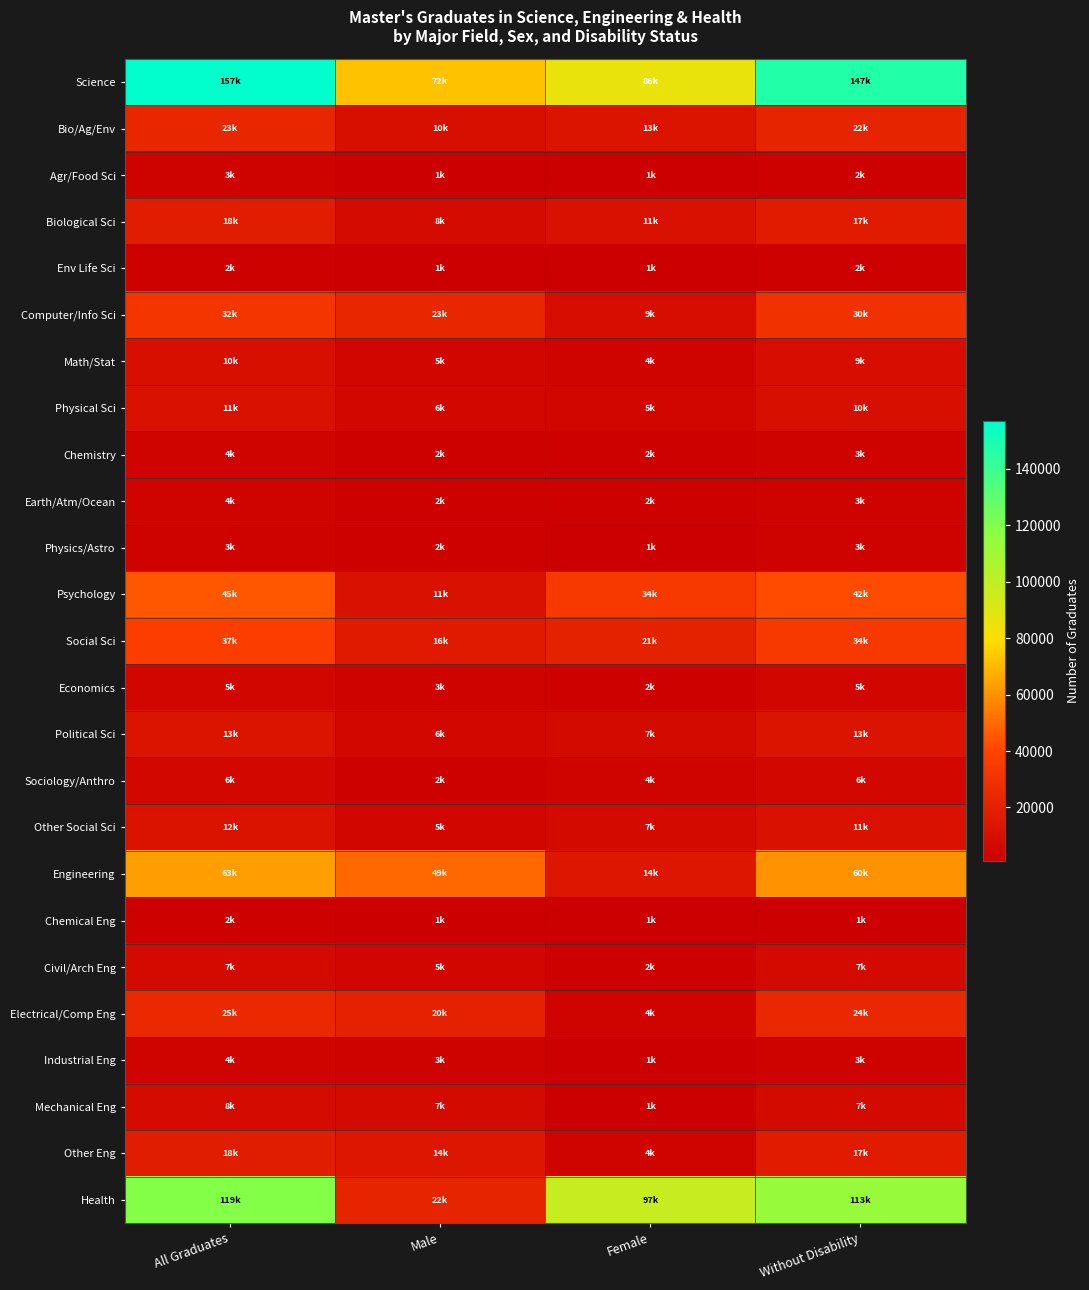

At how many categories does at least one series exceed 44522?

4